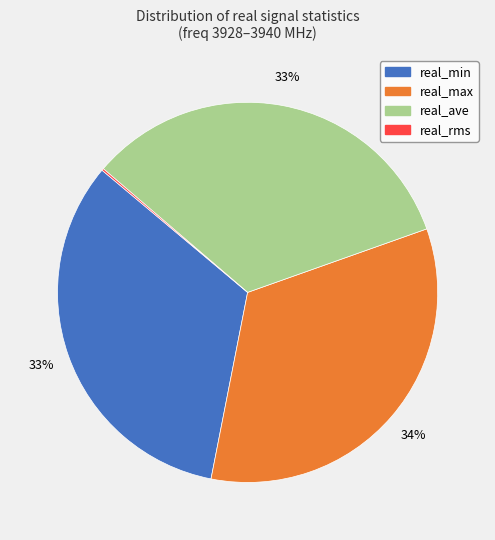

What percentage is the real_ave slice, to the nearest percent?

33%